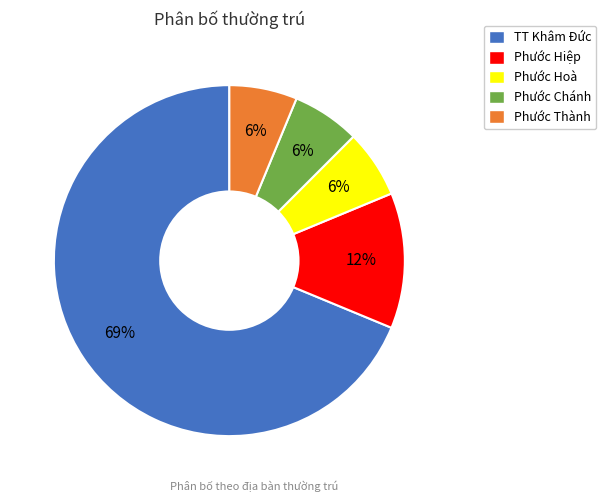

Is it true that Phước Thành is 1% of the pie?

False